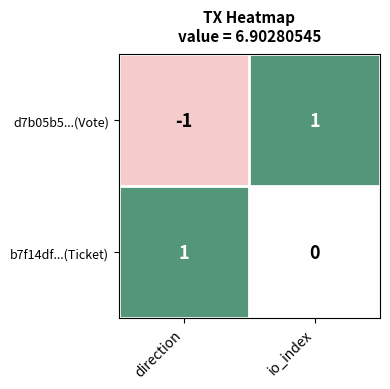

Which label corresponds to the smallest value in the chart?

direction